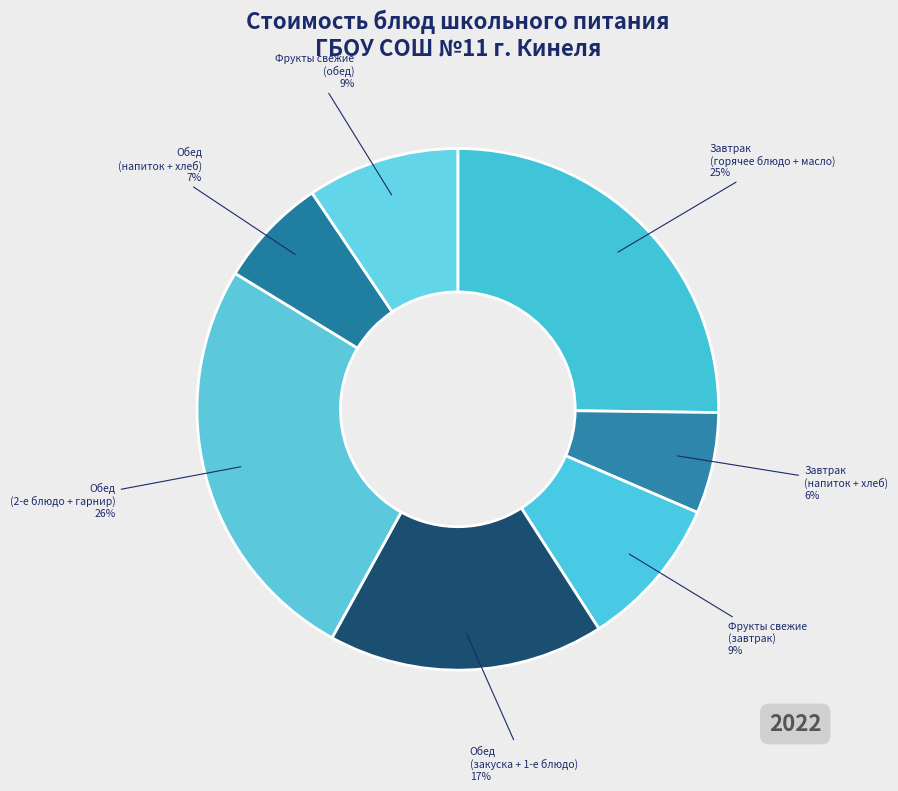

Does Фрукты свежие (обед) represent more than half of the total?

No